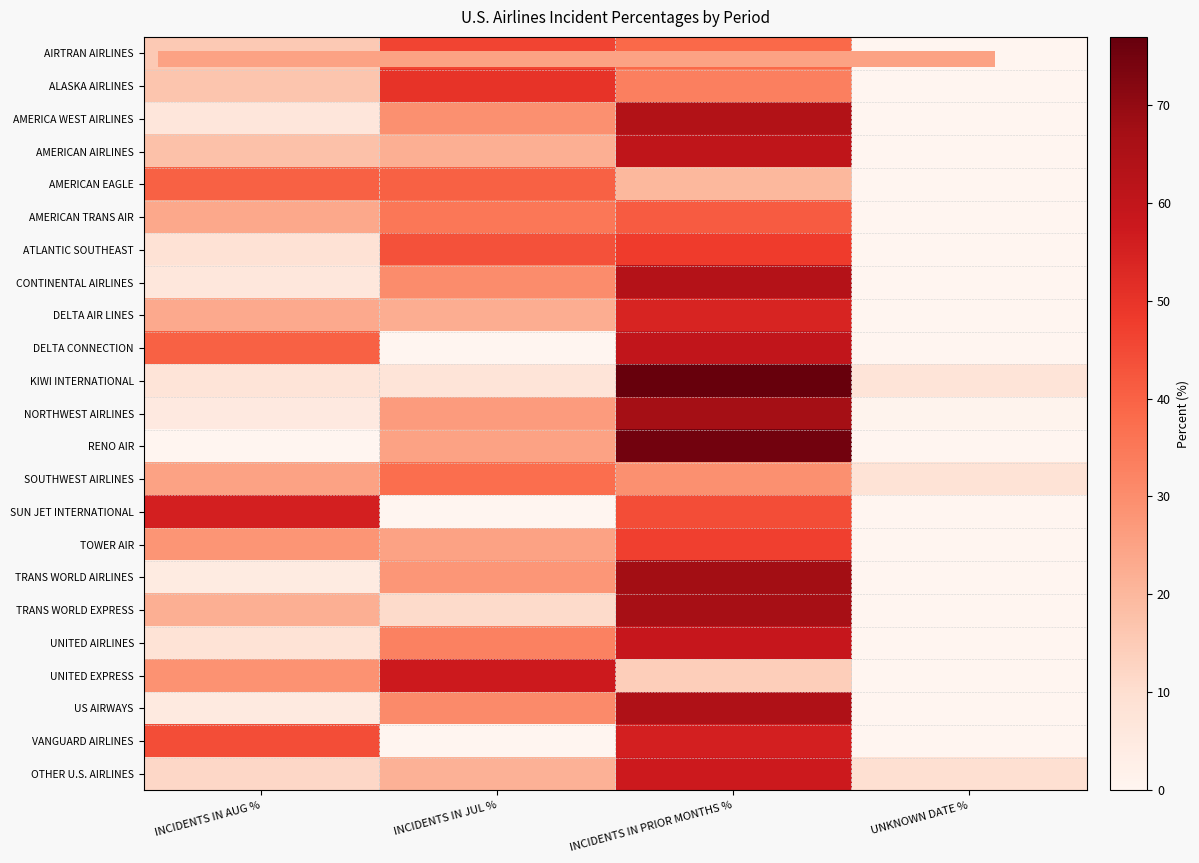

The value of AMERICAN EAGLE at UNKNOWN DATE % is -26.6. True or false?

False